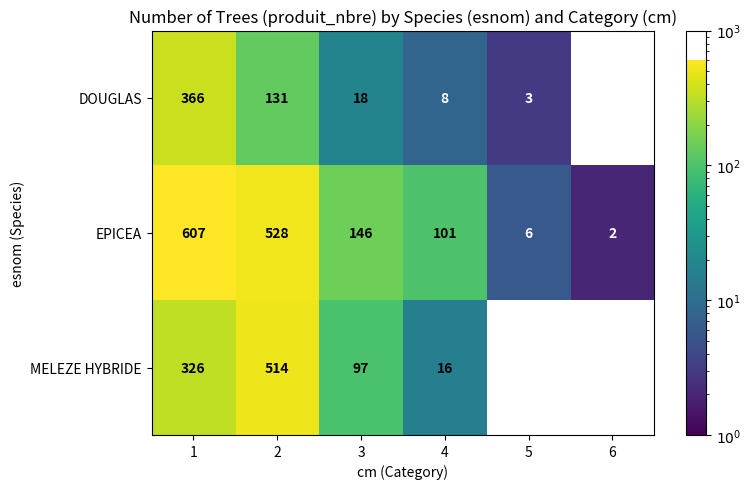

Between 1 and 5, which series saw the biggest shift?

EPICEA